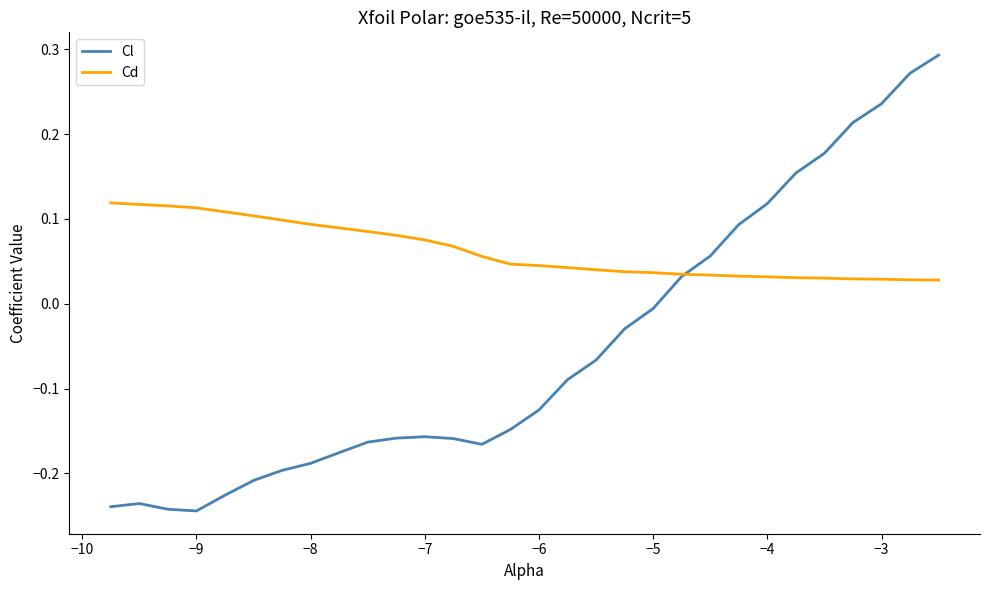

Rank the series by their maximum value, from lowest to highest.

Cd, Cl